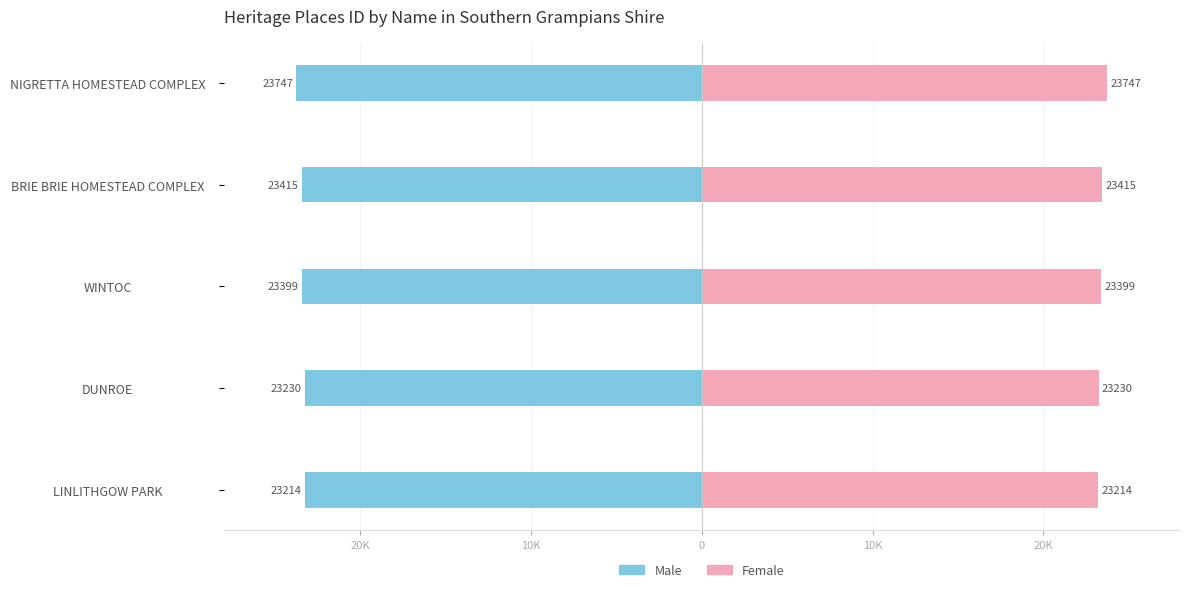

Is the value of Male at NIGRETTA HOMESTEAD COMPLEX greater than the value of Female at DUNROE?

No